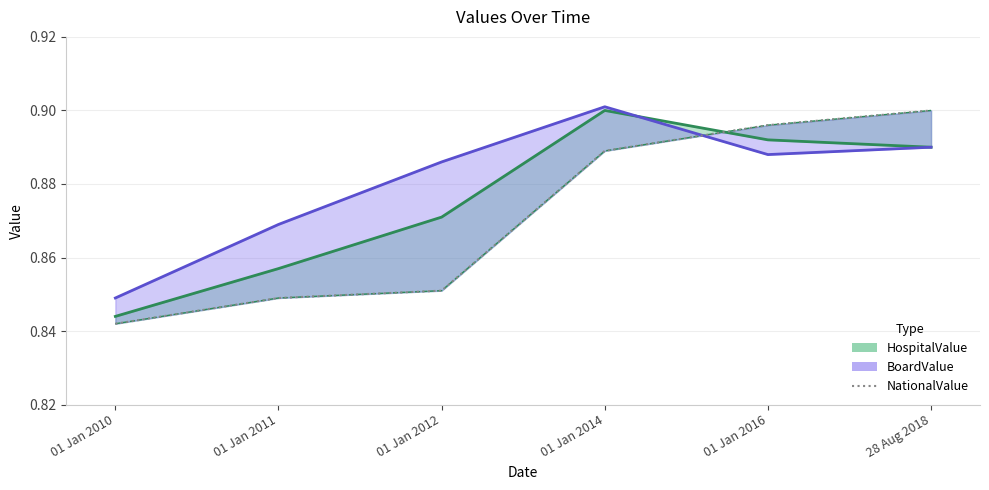

Read the value at 01 Jan 2010.

0.8